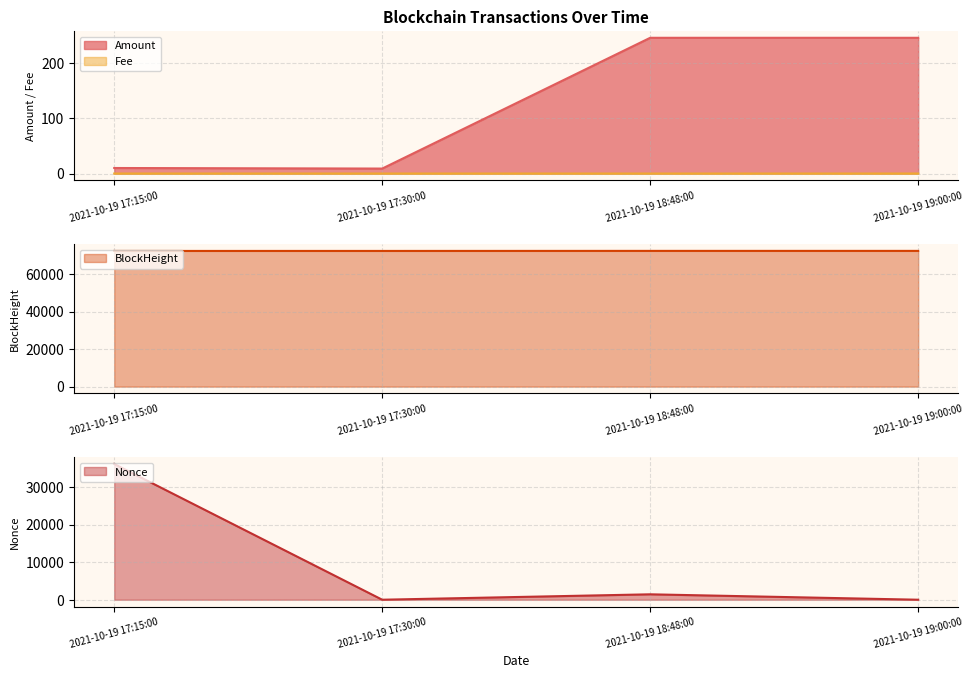

True or false: Nonce has a value of 0.0 at 2021-10-19 17:30:00.

True